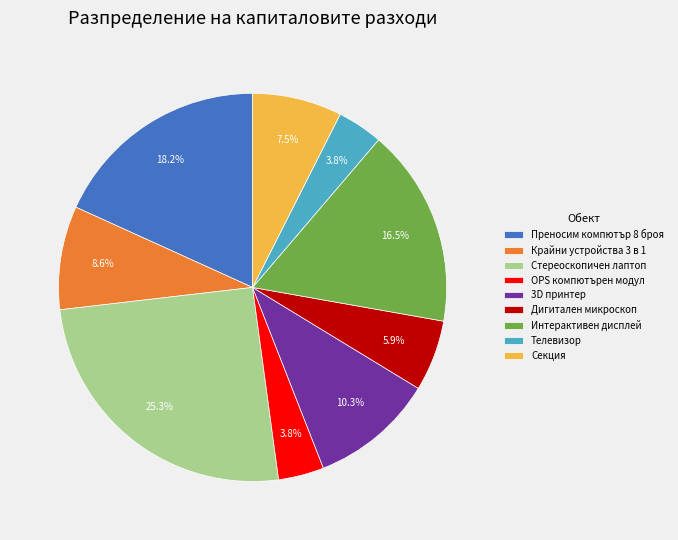

Is there any slice that represents more than half of the pie?

No